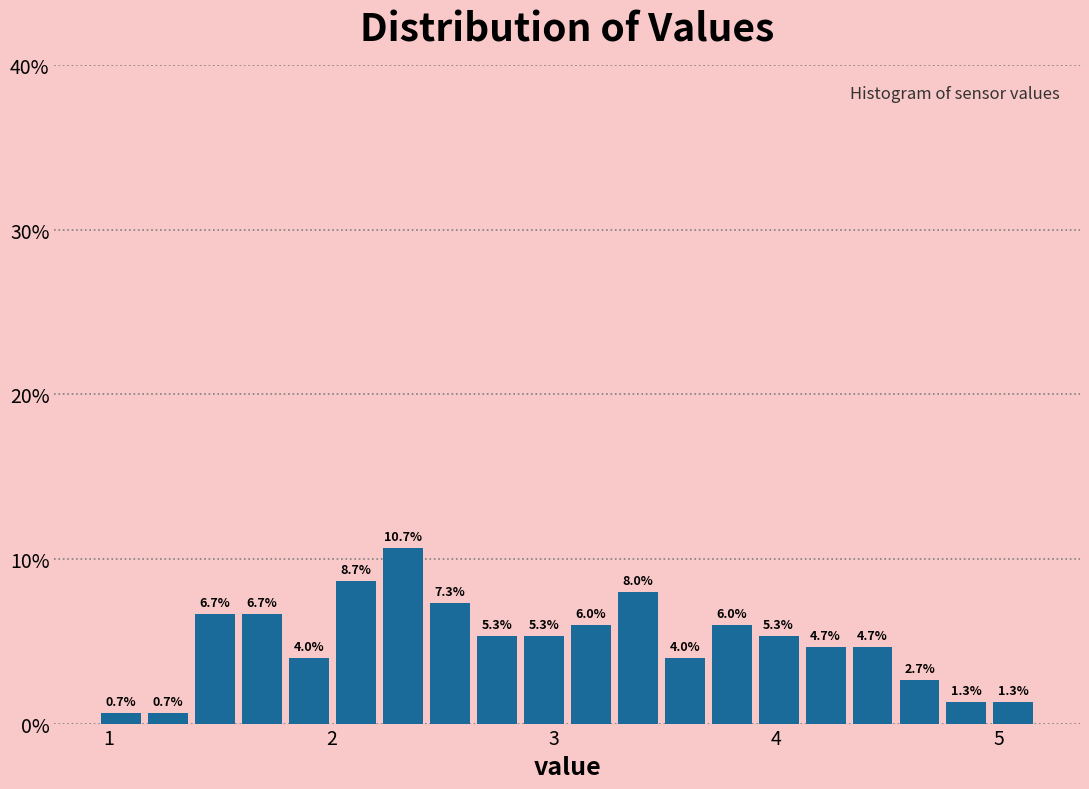

Read against the x-axis, roughly where is the centre of the tallest bar?

2.3